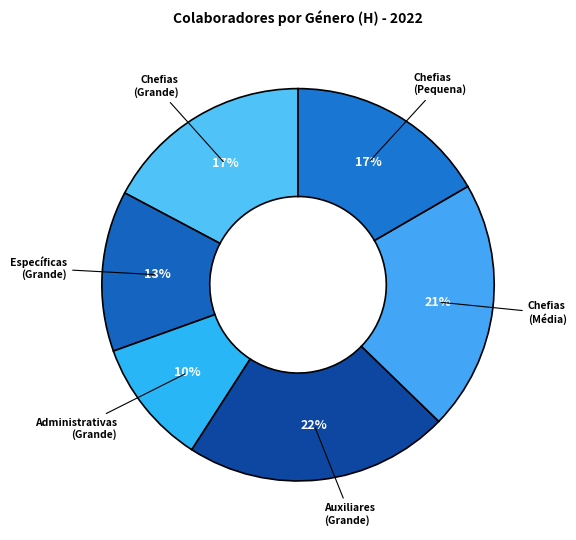

What percentage is the Administrativas (Grande) slice, to the nearest percent?

10%